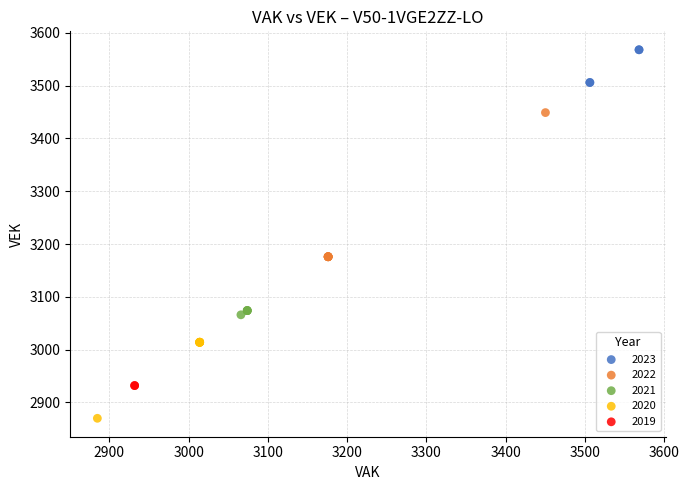

Which series contains the highest Y value?

2023